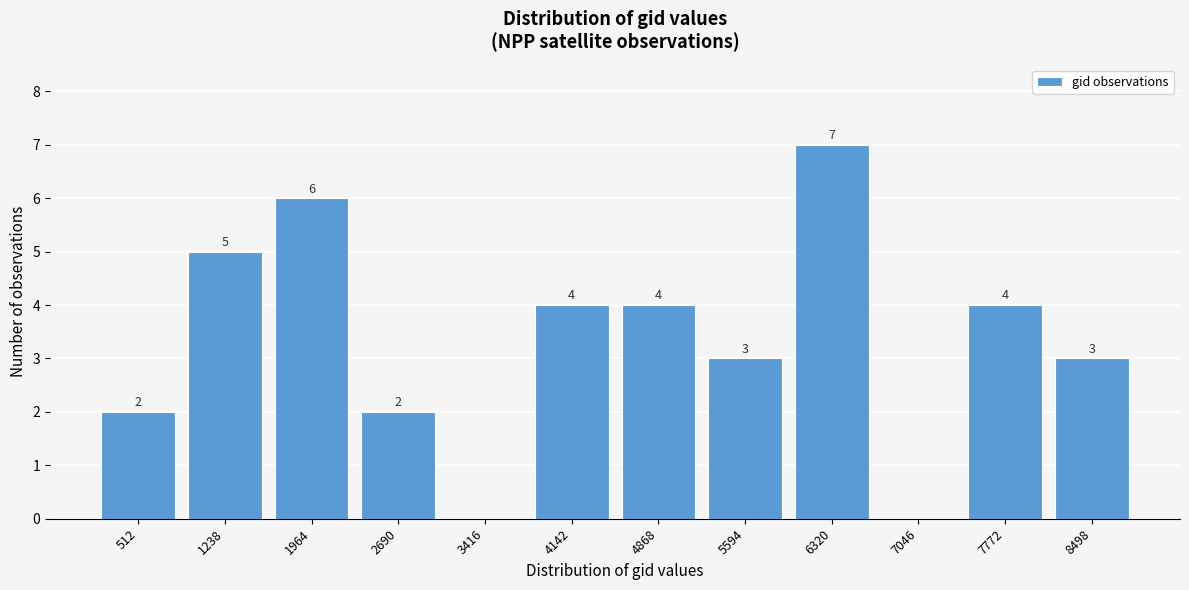

Reading left to right, list all the values displayed in this chart.

512=2	1238=5	1964=6	2690=2	3416=0	4142=4	4868=4	5594=3	6320=7	7046=0	7772=4	8498=3